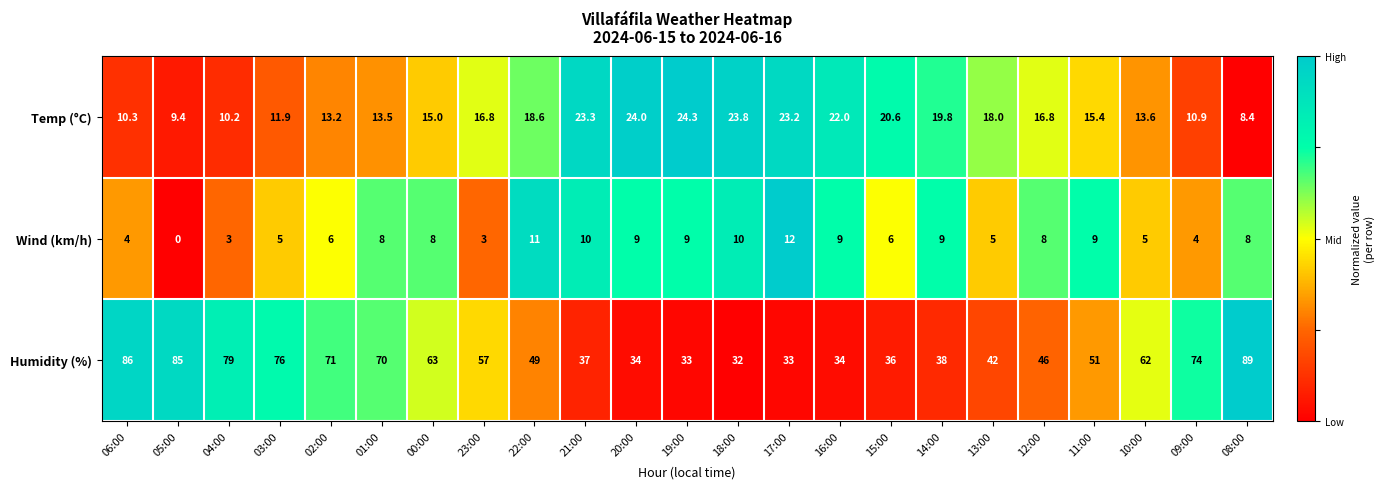

What is the sum of the Temp (°C) values at 23:00 and 05:00?

26.2